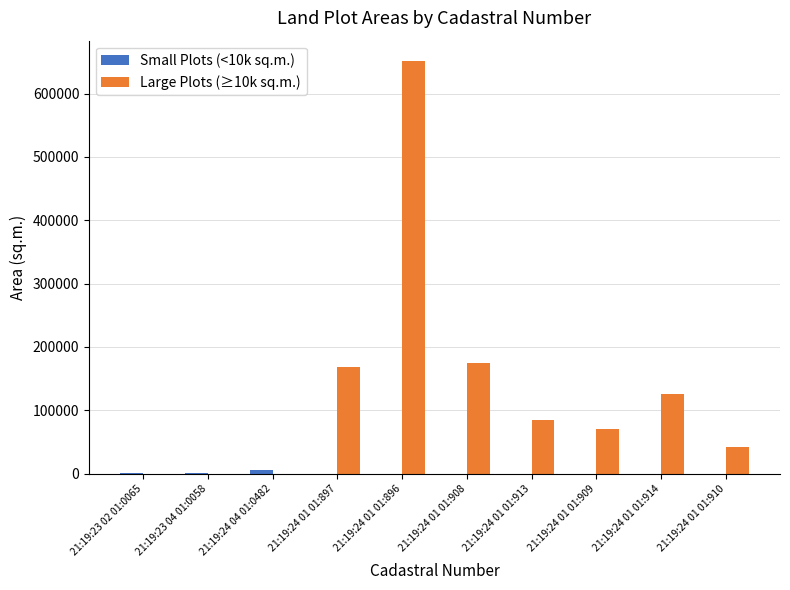

Which series changed the most between 21:19:24 04 01:0482 and 21:19:24 01 01:909?

Large Plots (≥10k sq.m.)